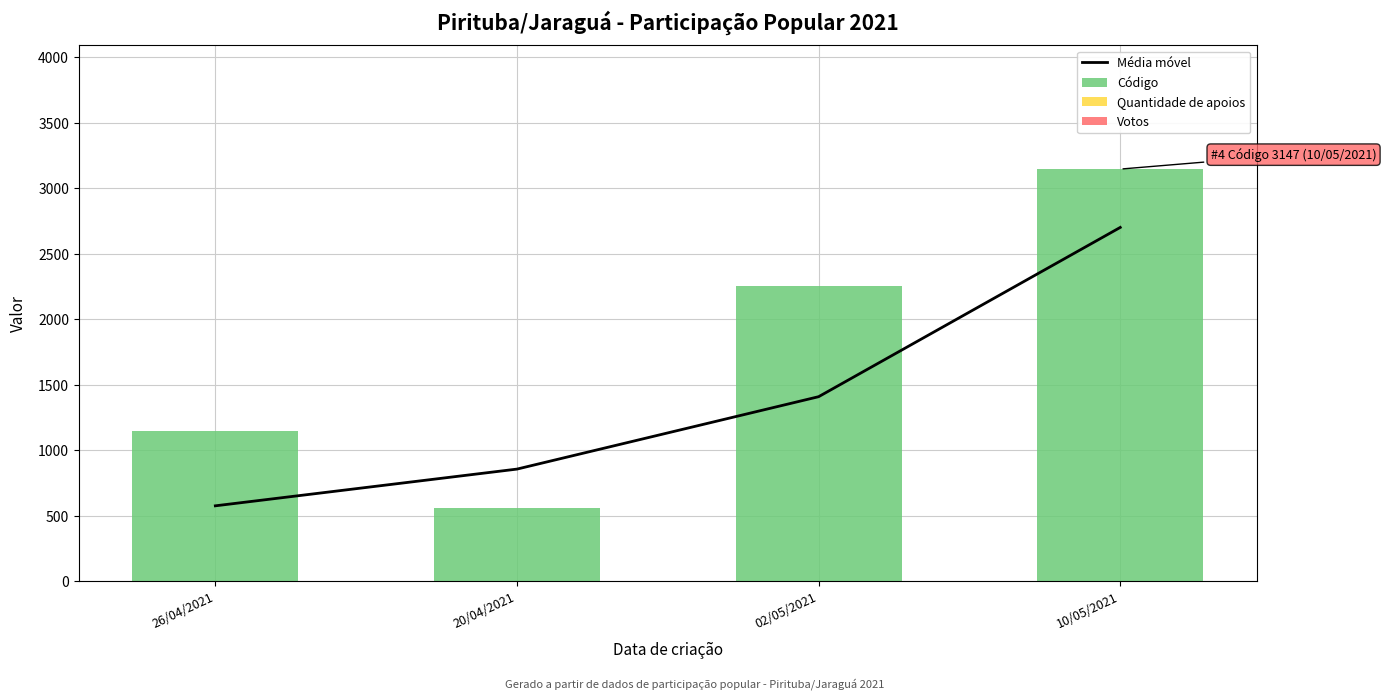

What is the sum of all Média móvel values?

5540.5